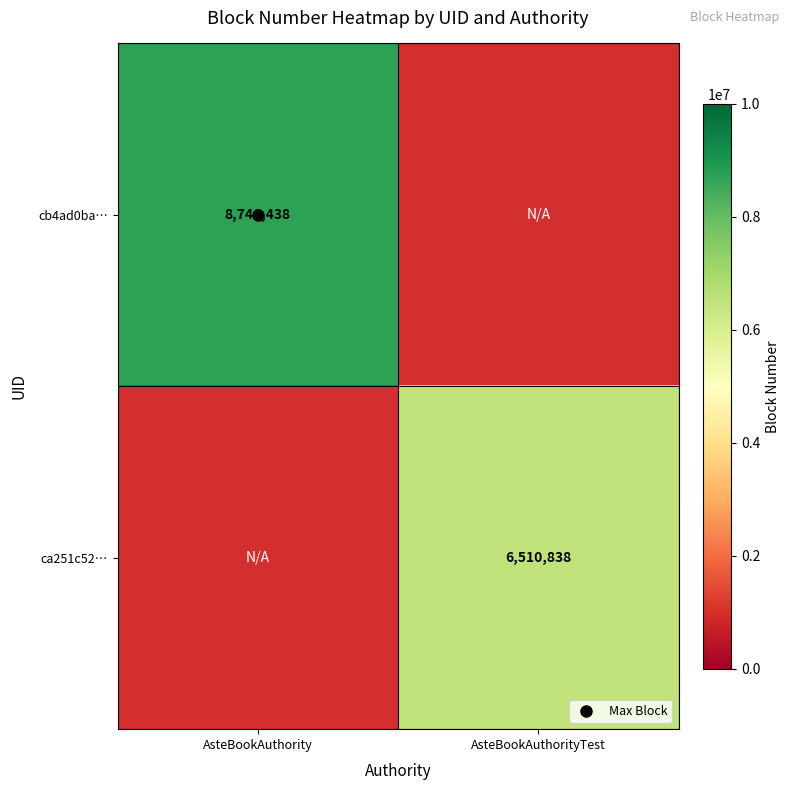

At which category does the chart reach its peak across all series?

AsteBookAuthority